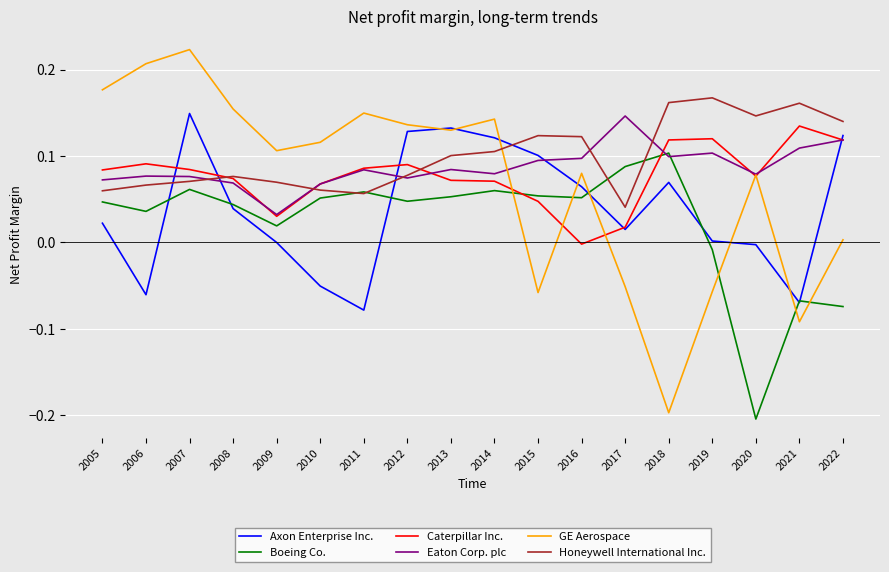

At which category does the chart reach its peak across all series?

2007